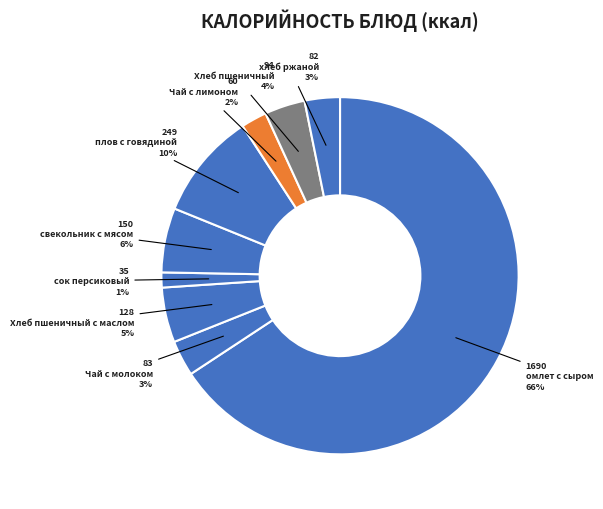

How many slices are in this pie chart?

9